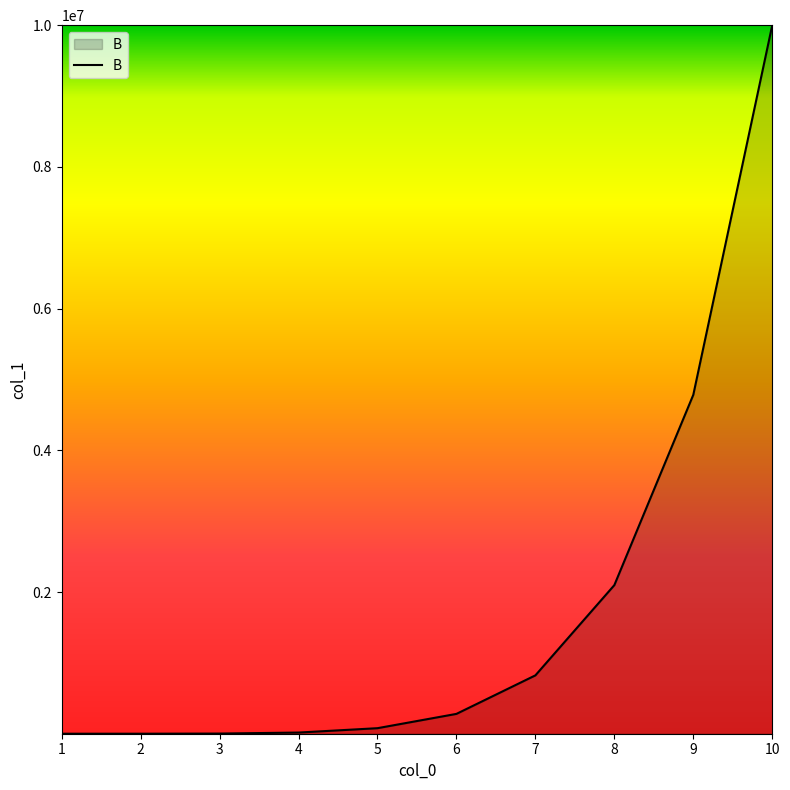

The value at 8 is 2097152. True or false?

True